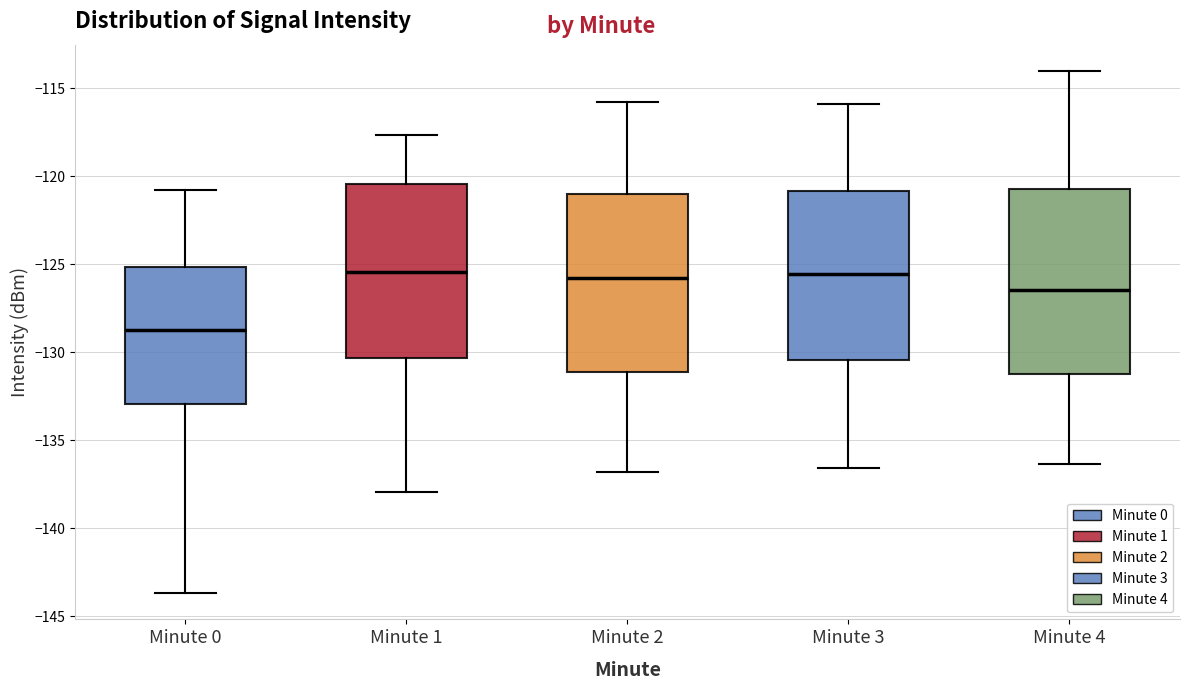

Reading left to right, read every box against the y-axis: the position of its median line, the range the box covers, and the ends of its whiskers. The values are not printed on the chart, so give them approximately, as read against the axis.

Minute 0: median -128.5, box -133.0 to -125.0, whiskers -143.5 to -121.0
Minute 1: median -125.5, box -130.5 to -120.5, whiskers -138.0 to -117.5
Minute 2: median -126.0, box -131.0 to -121.0, whiskers -137.0 to -116.0
Minute 3: median -125.5, box -130.5 to -121.0, whiskers -136.5 to -116.0
Minute 4: median -126.5, box -131.0 to -120.5, whiskers -136.5 to -114.0